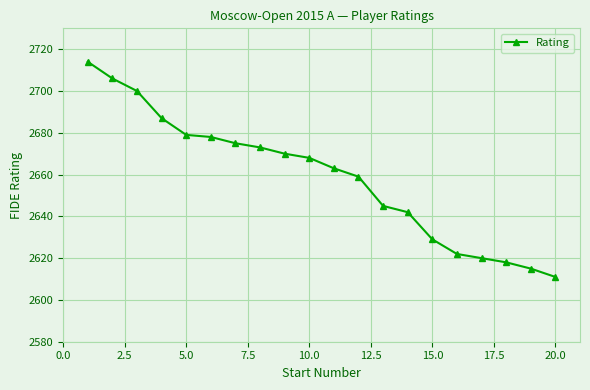

What is the maximum value shown in the chart?

2714